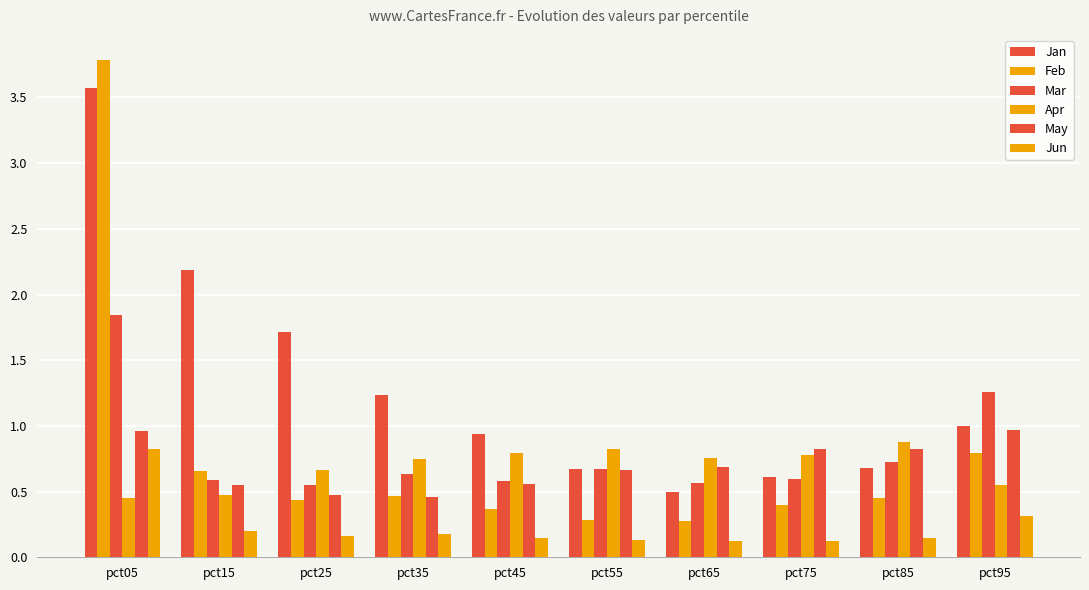

What is the total value across all series at pct65?

2.9